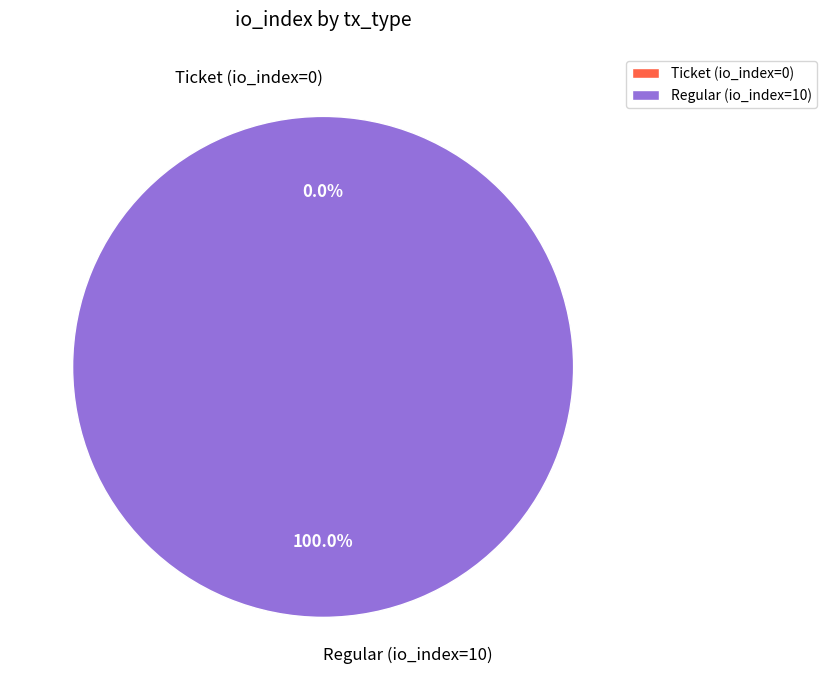

What is the change in value from Ticket (io_index=0) to Regular (io_index=10)?

+10